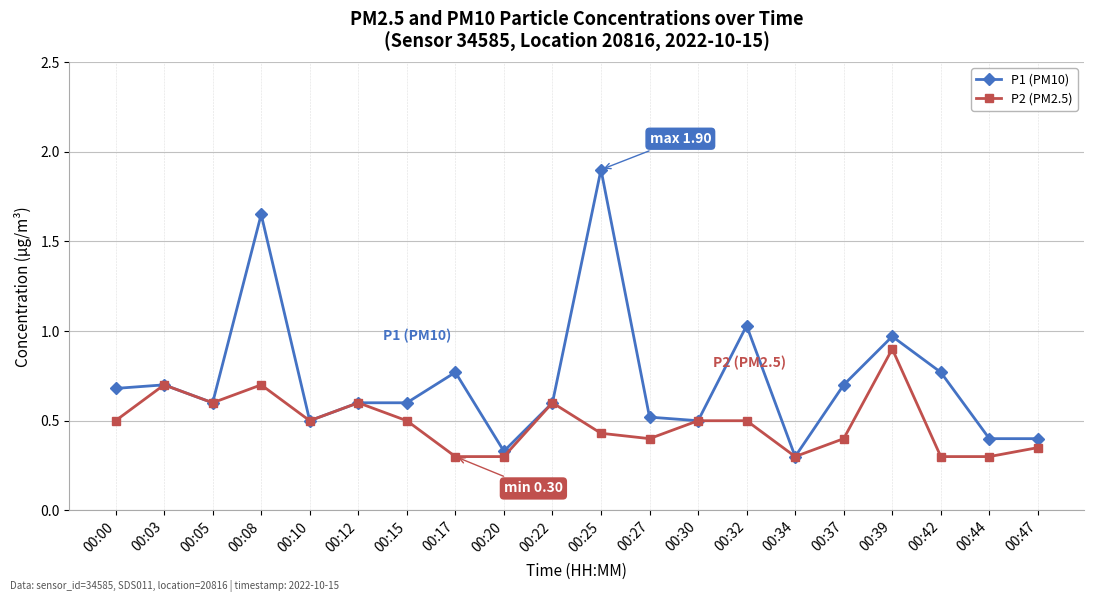

Which category has the highest value in the P1 (PM10) series?

00:25